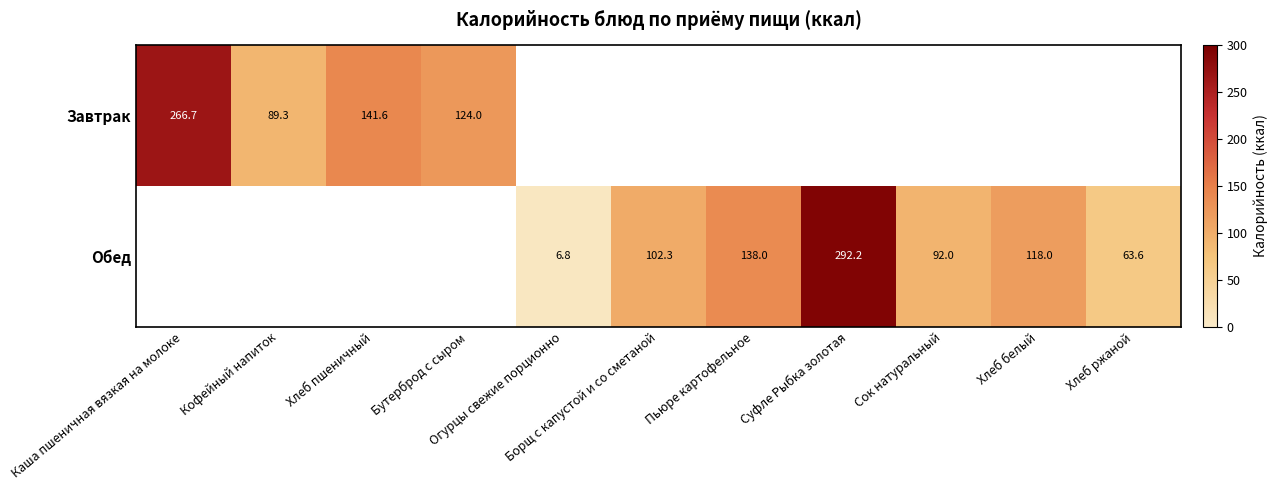

How many categories are shown in the chart?

11